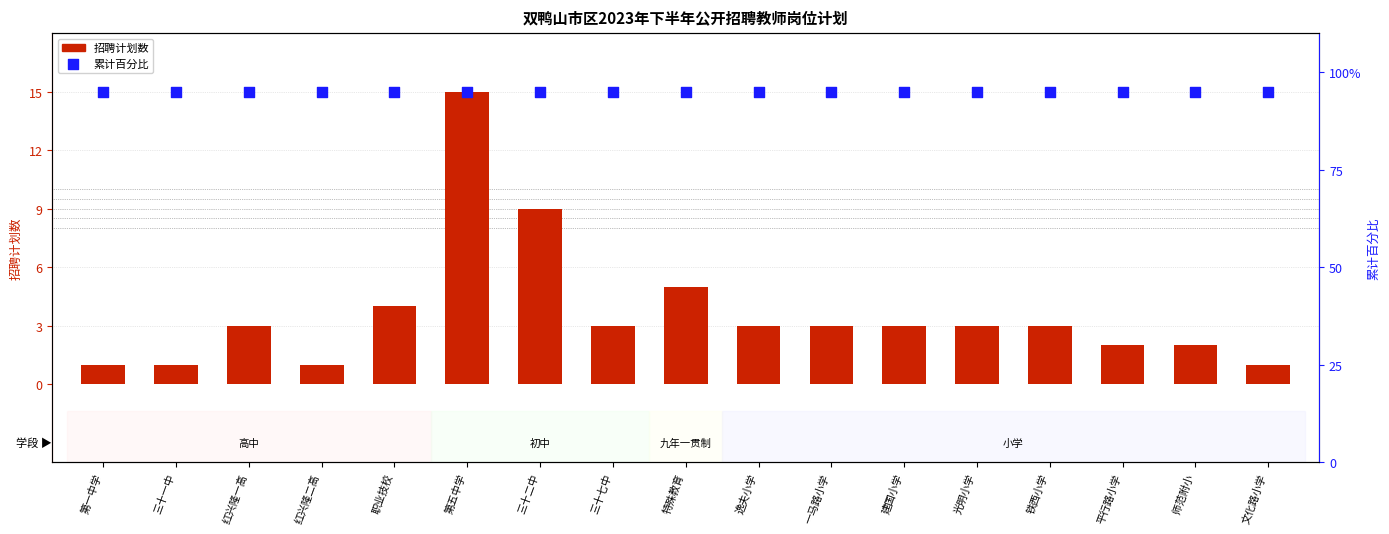

Which series has the largest Y range (max minus min)?

招聘计划数